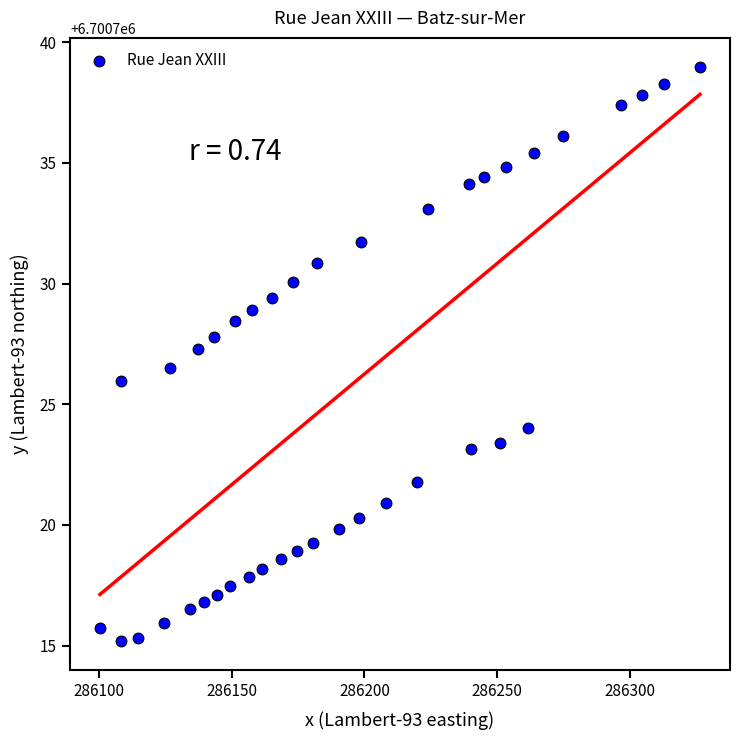

What is the range of Y values (max minus min)?

23.8